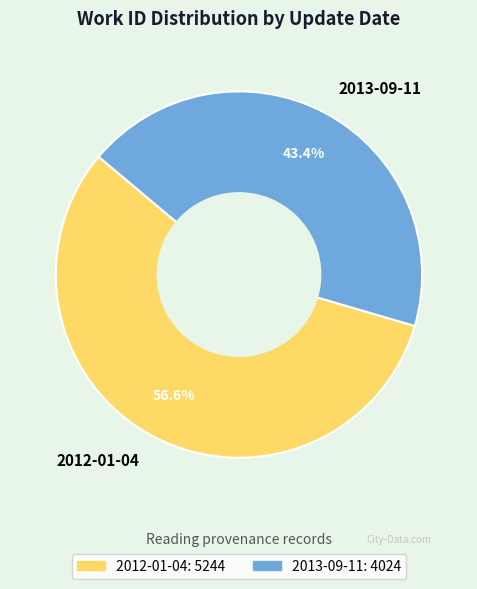

What portion of the pie excludes 2012-01-04?

43.4%